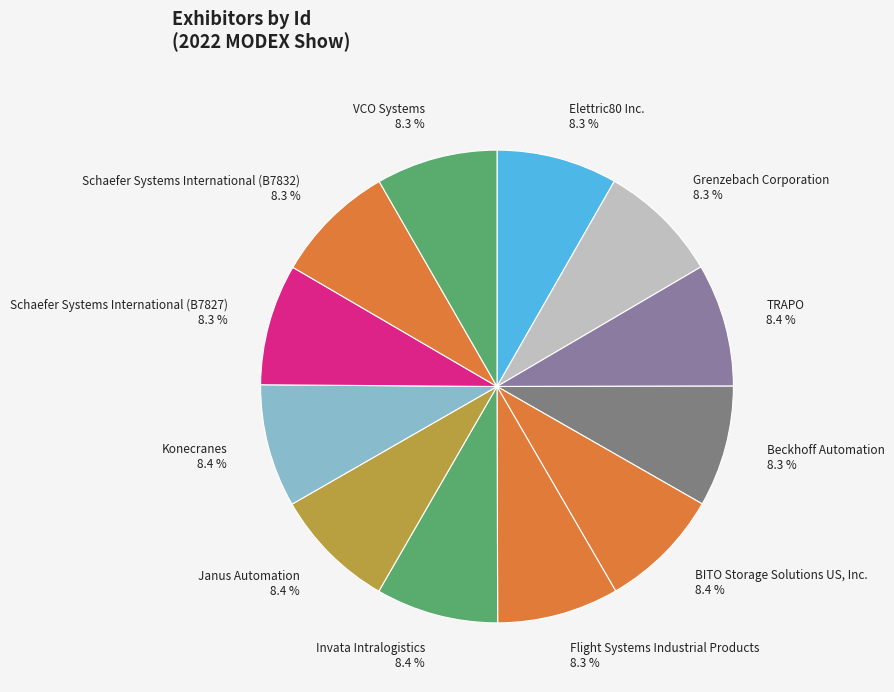

How many slices are in this pie chart?

12